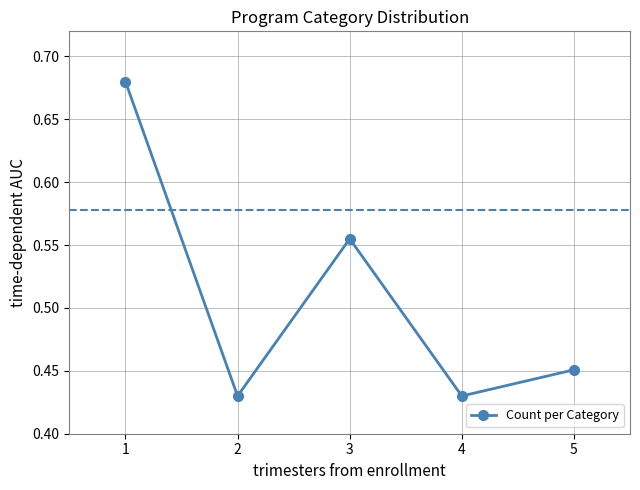

What is the sum of the values at 5 and 1?

1.1